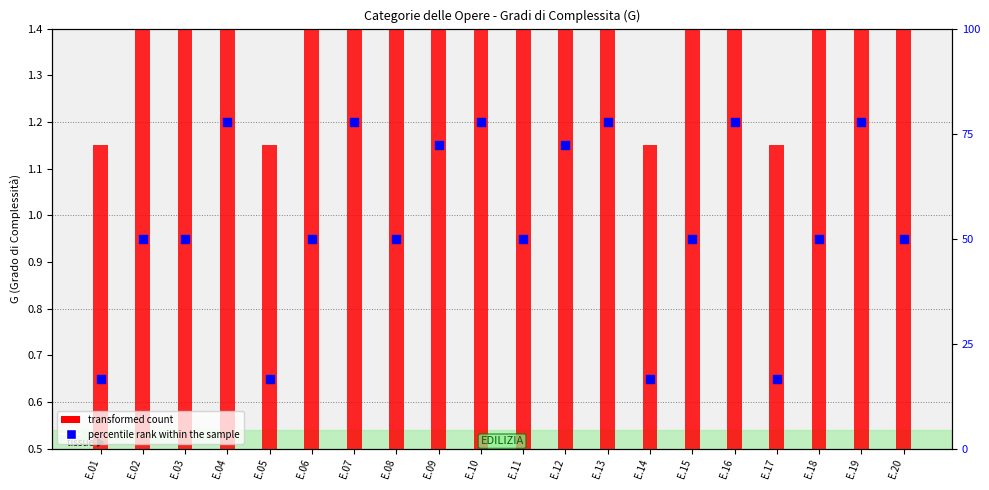

At how many categories does at least one series exceed 1?

8